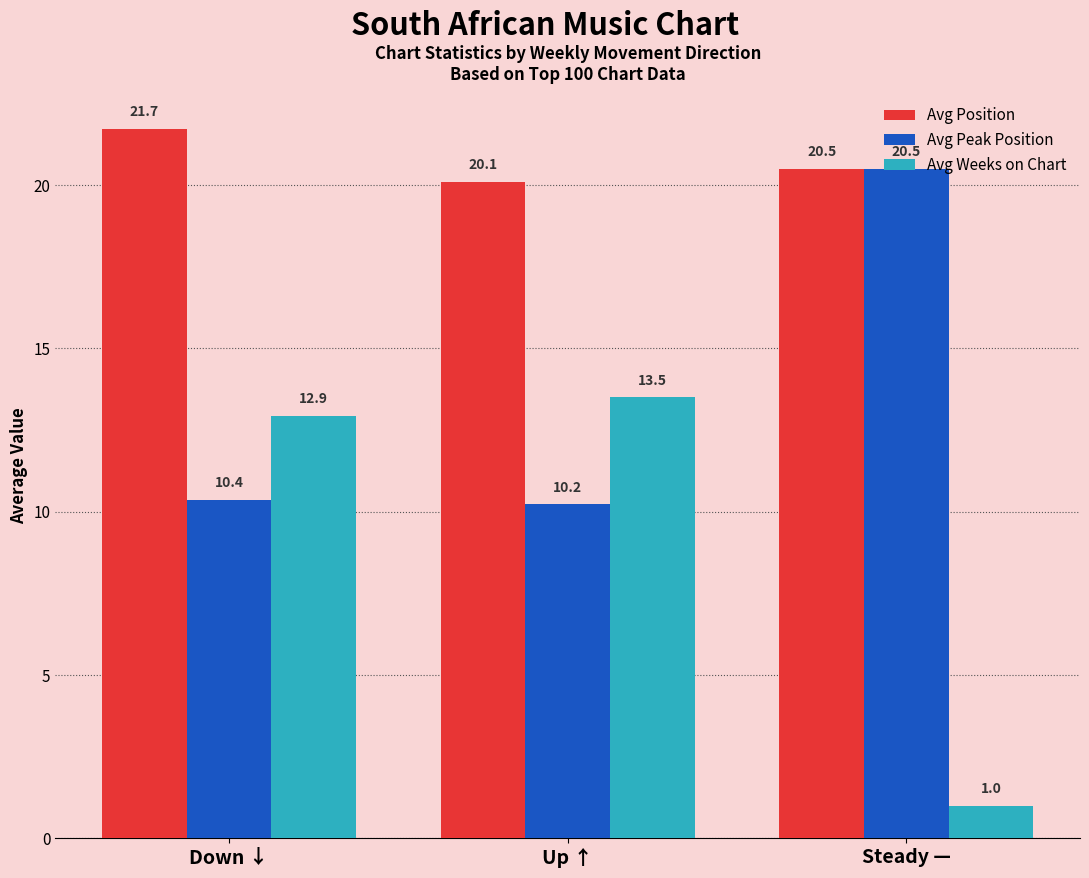

Is the value of Avg Peak Position at Down ↓ greater than the value of Avg Position at Down ↓?

No